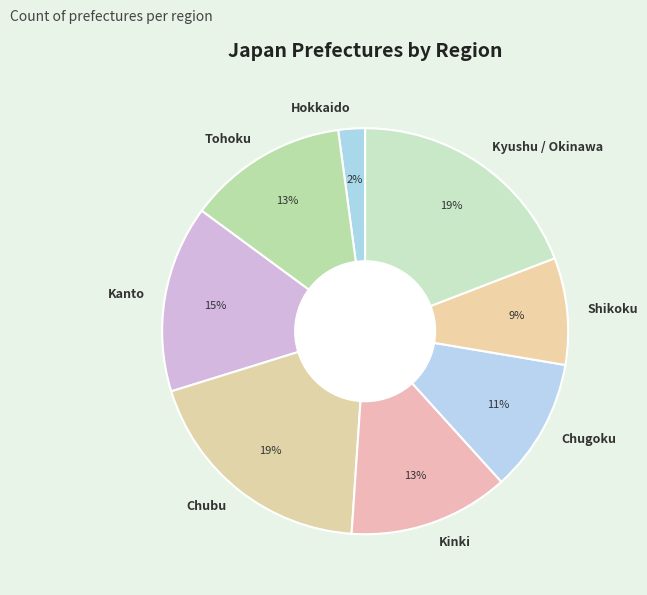

To the nearest percent, what portion does Tohoku represent?

13%